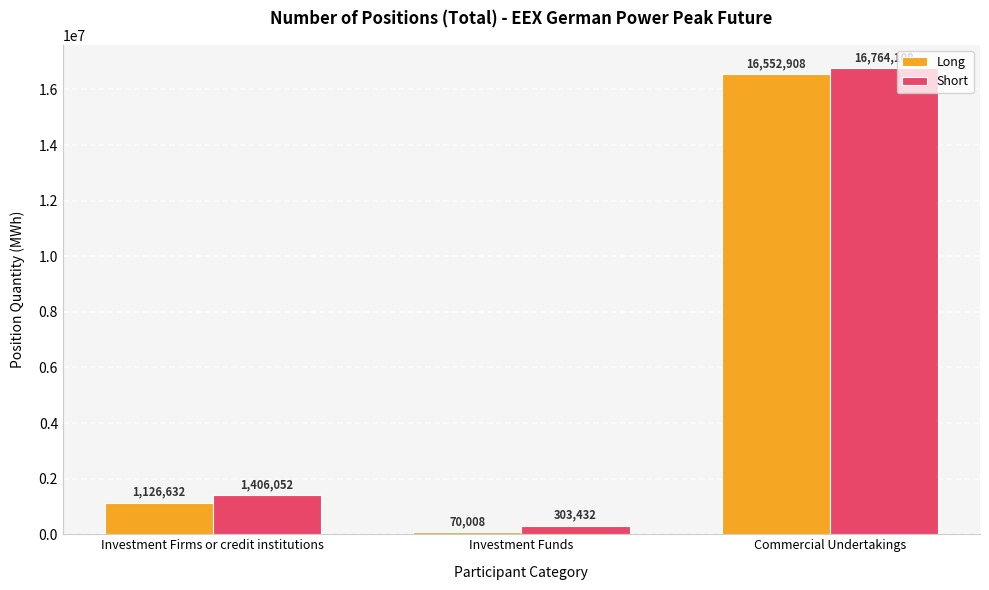

How many data points in Long are less than 1126632?

1